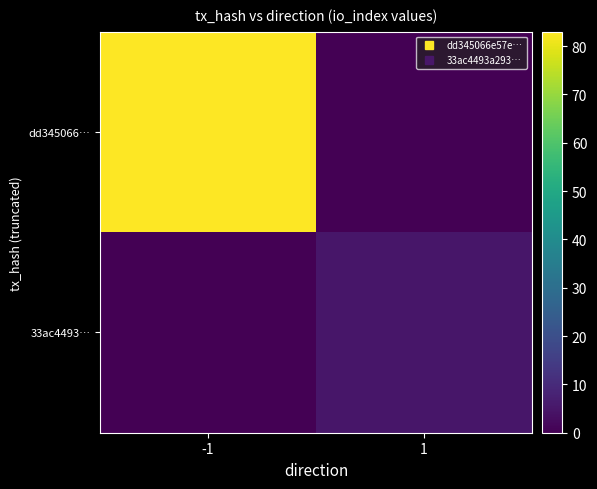

Which has a higher value, 1 or -1?

-1